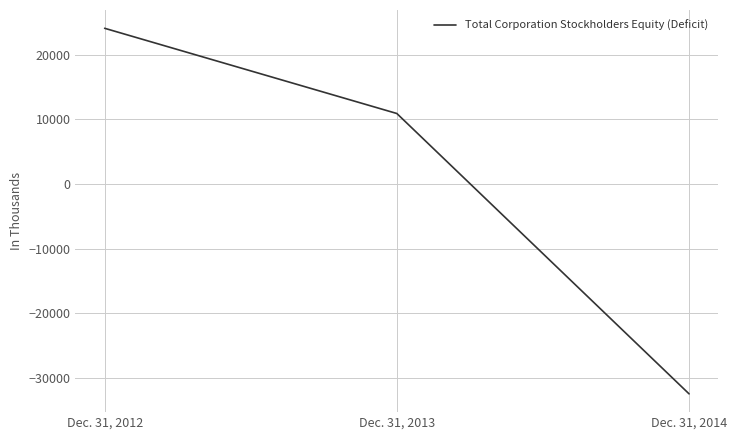

What is the change in value from Dec. 31, 2012 to Dec. 31, 2013?

-13172